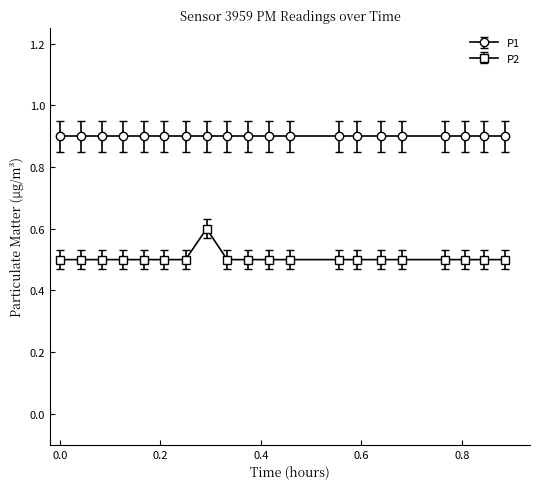

Which series has the widest spread of values?

P2